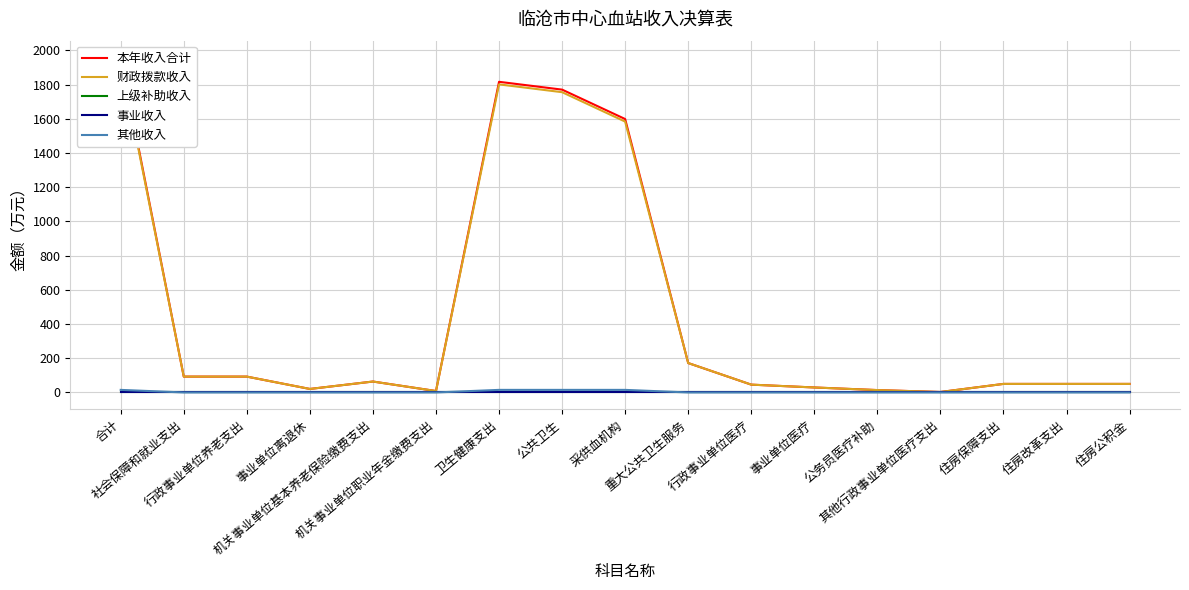

The 事业收入 series shows 0.0 at 重大公共卫生服务. True or false?

True